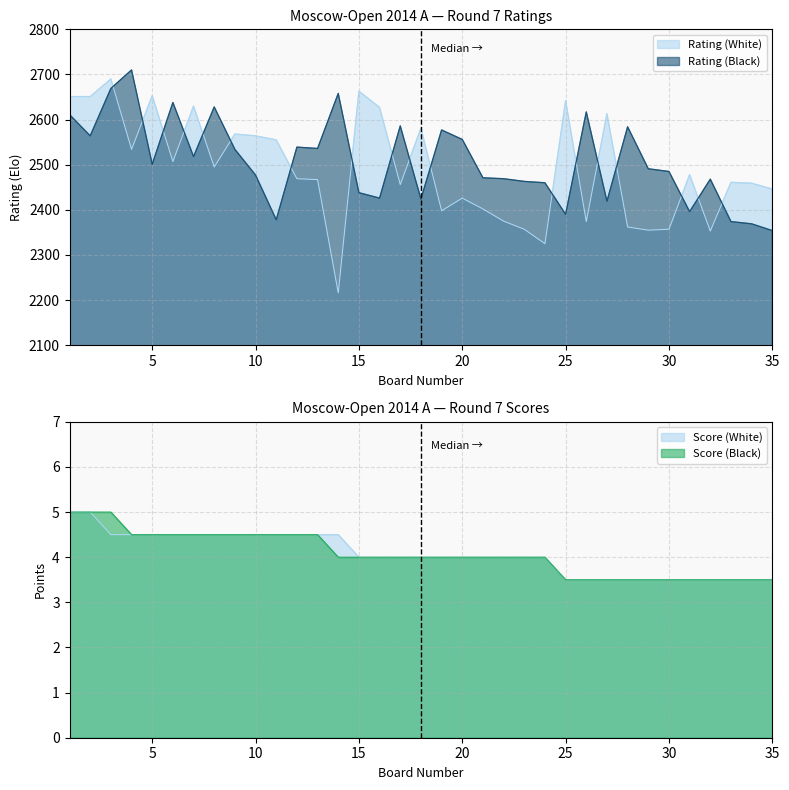

Which category has the lowest value in the Score (Black) series?

25